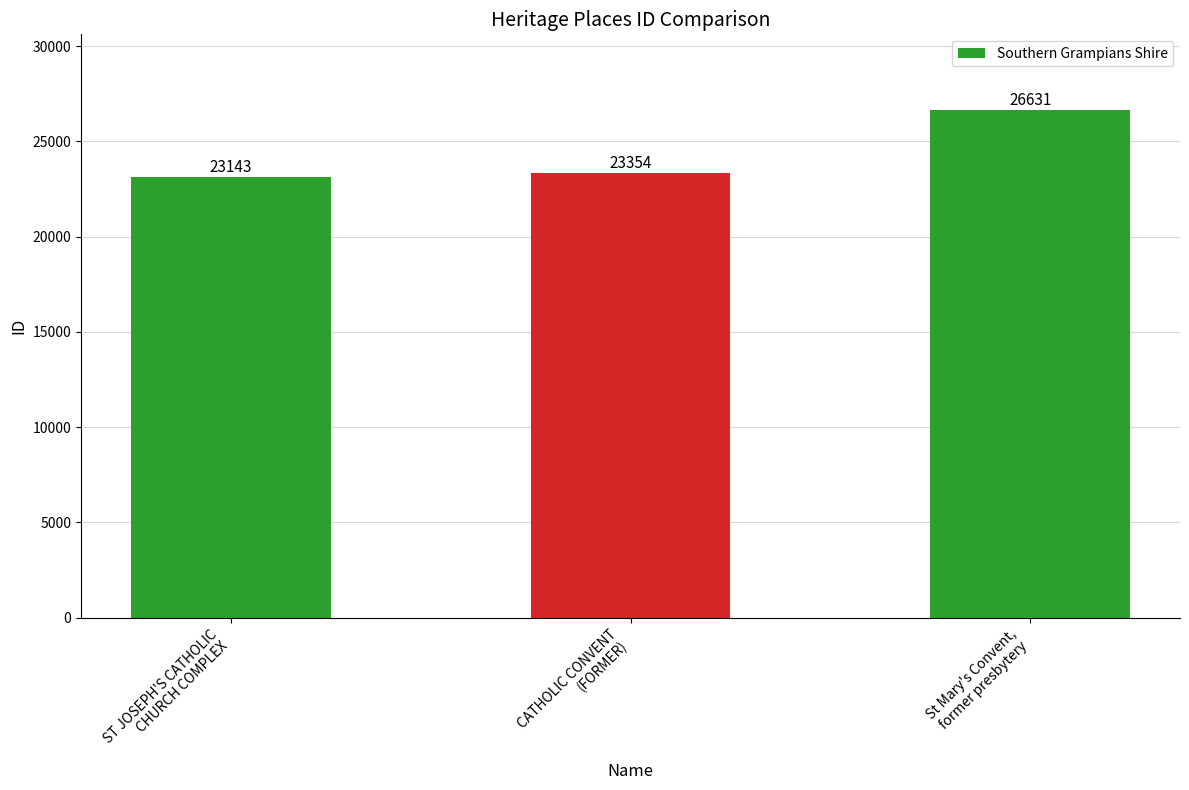

What is the difference between the maximum and minimum values?

3488